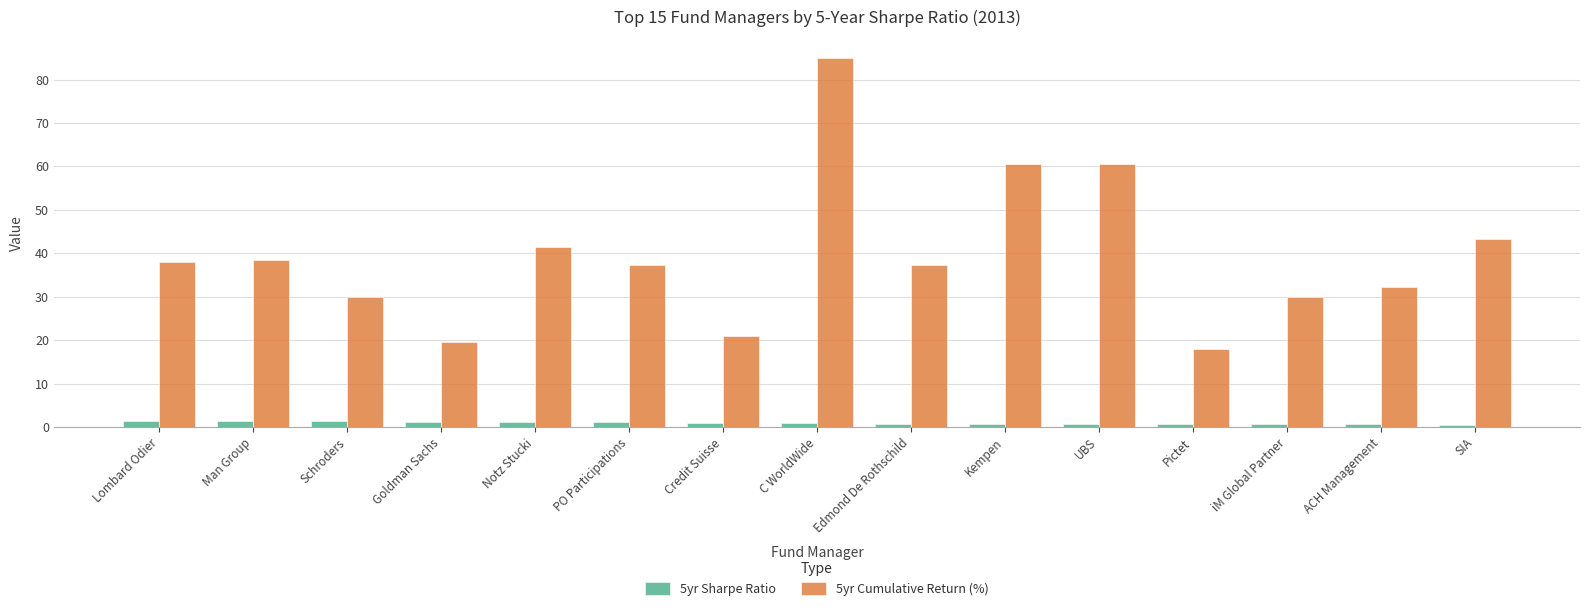

Is it true that 5yr Sharpe Ratio equals 1.4 at Man Group?

True